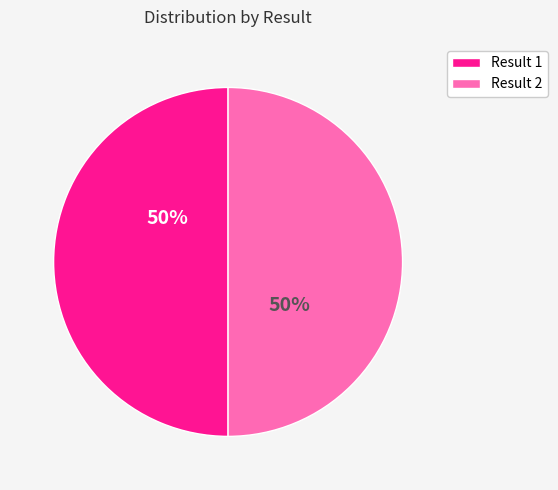

True or false: Result 2 accounts for 39% of the total.

False